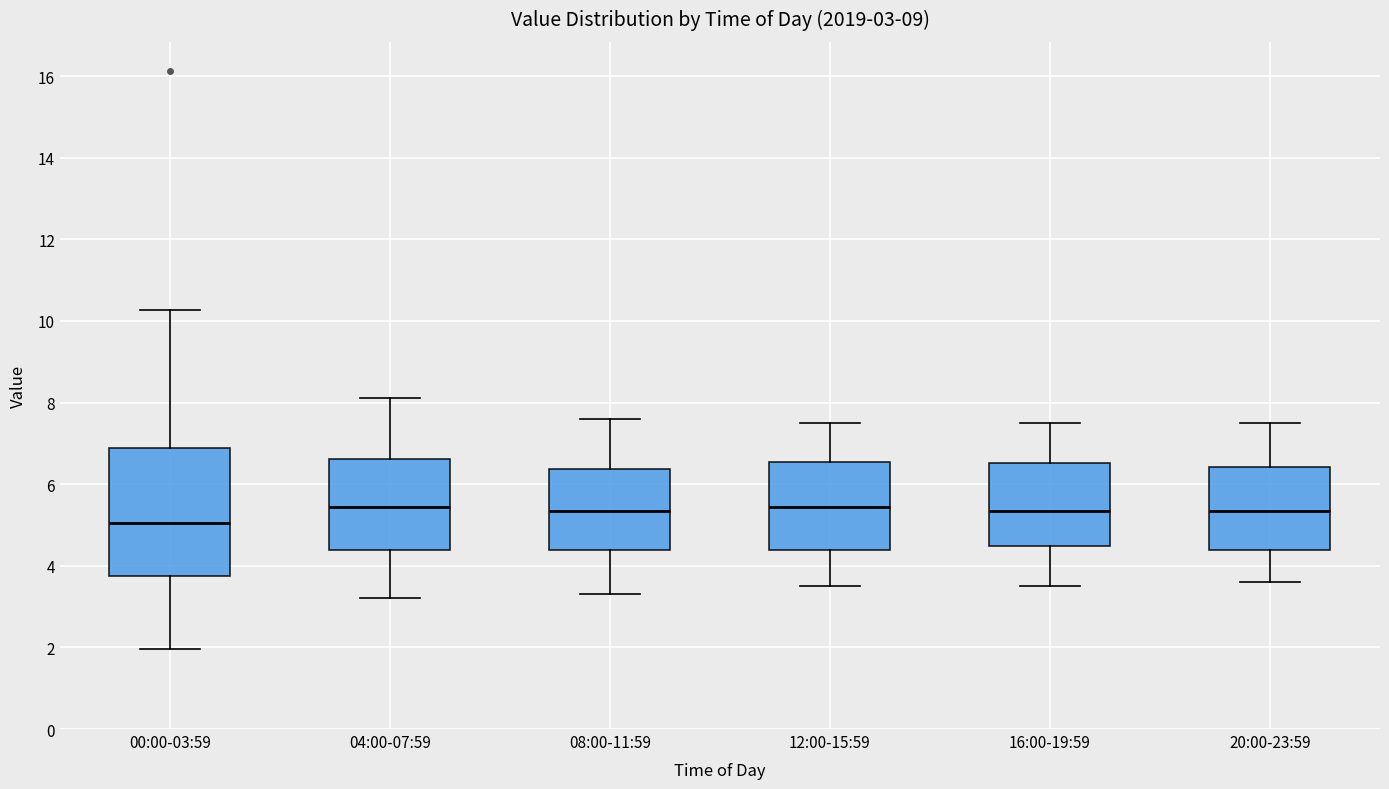

Which box is the tallest, from its lower edge to its upper edge?

00:00-03:59